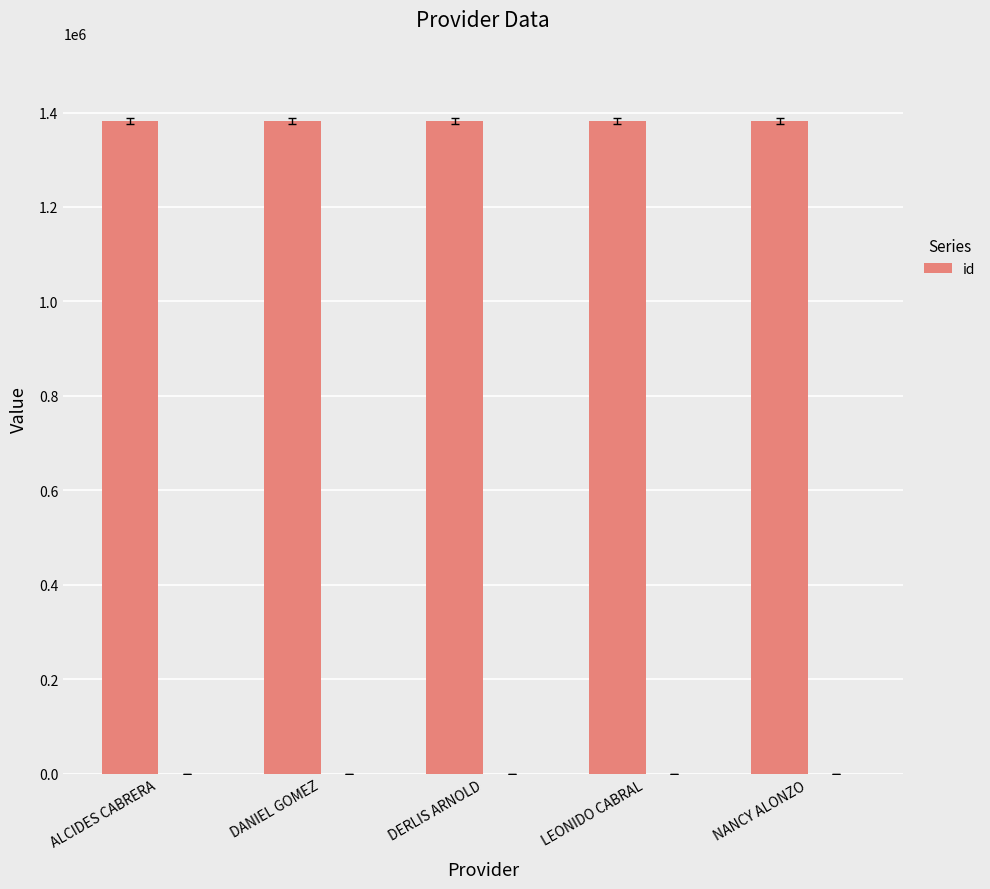

What is the average value?

1382037